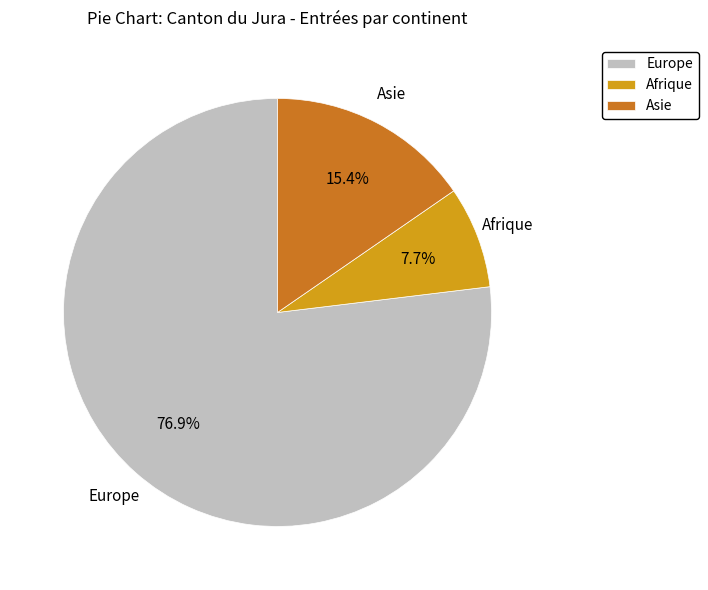

How much of the chart is everything except Europe?

23.1%